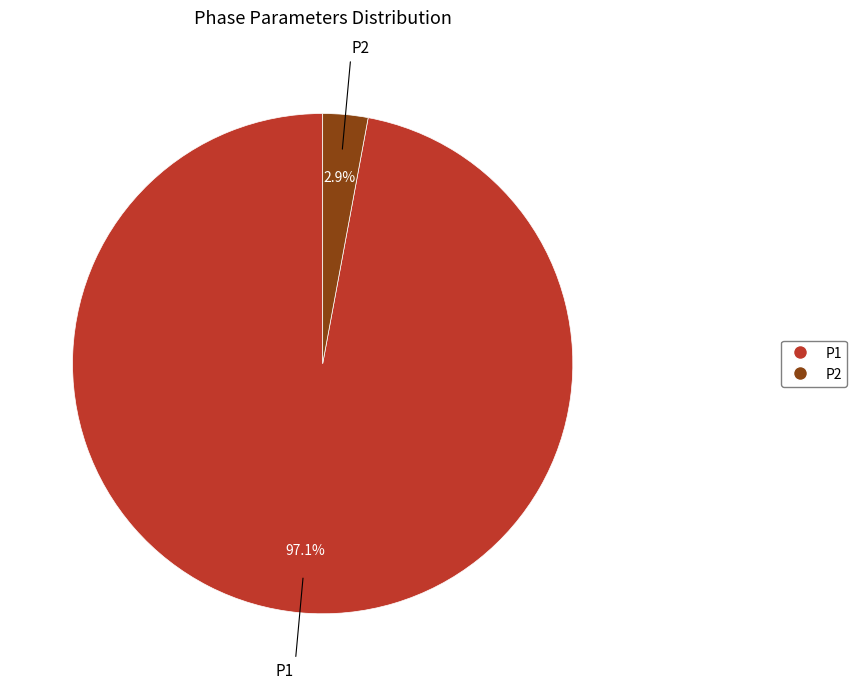

Rank the categories by value from highest to lowest.

P1, P2